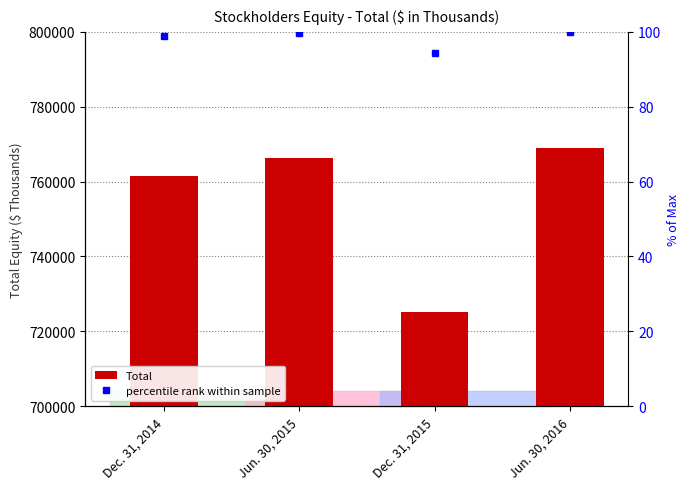

Which series has the largest total across all categories?

Total